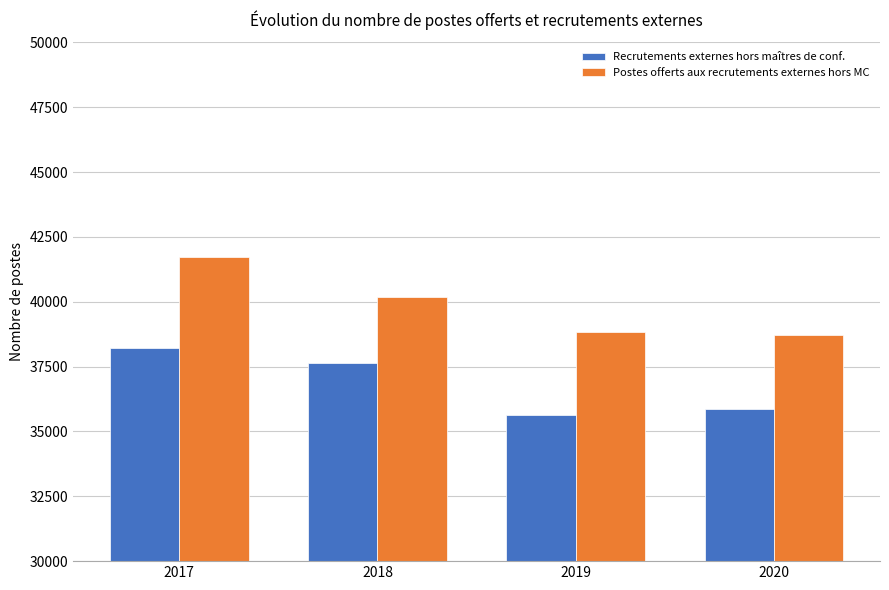

What is the difference between the highest and lowest values at 2018?

2538